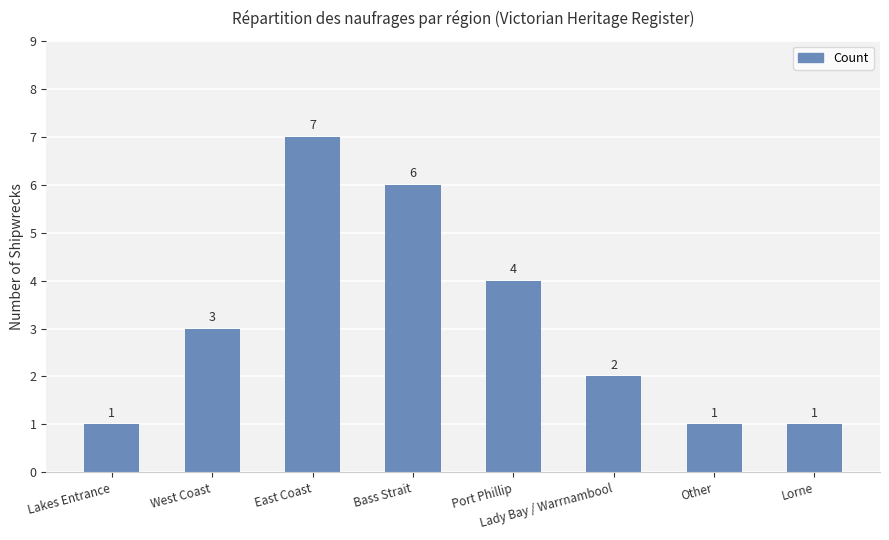

Does the chart contain any negative values?

No